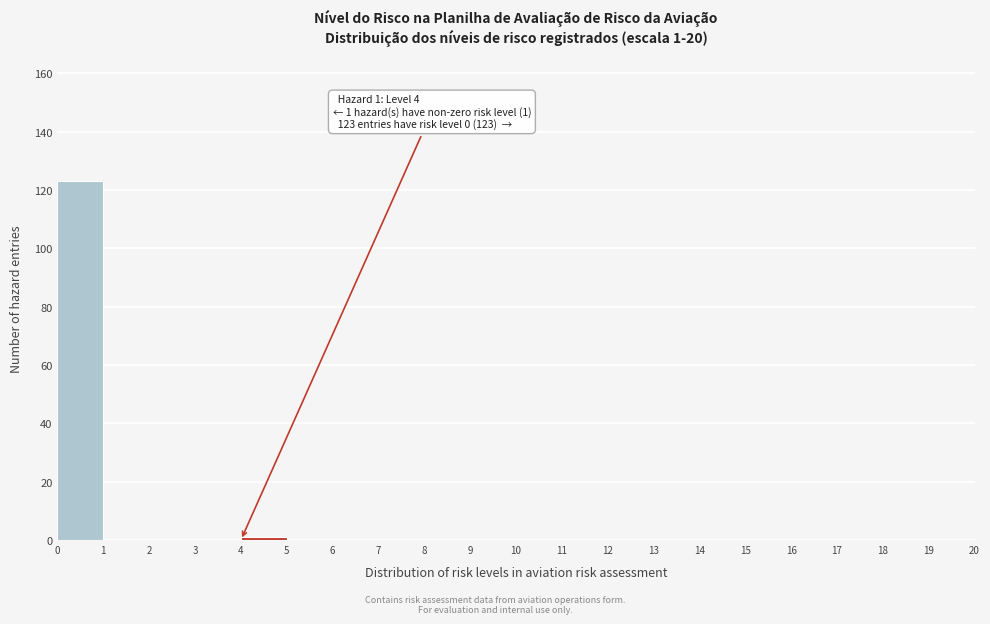

Over which range of the x-axis is the bar tallest?

0 to 1